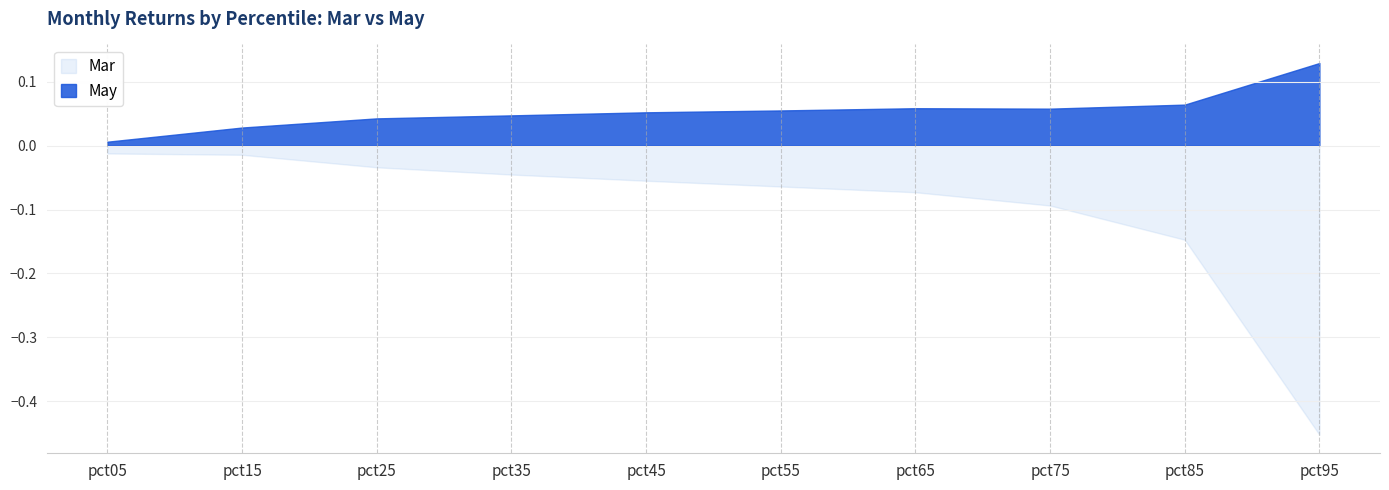

Reading left to right, what are all the values shown in this chart?

Mar: -0.0	-0.0	-0.0	-0.0	-0.1	-0.1	-0.1	-0.1	-0.1	-0.5
May: 0.0	0.0	0.0	0.0	0.1	0.1	0.1	0.1	0.1	0.1